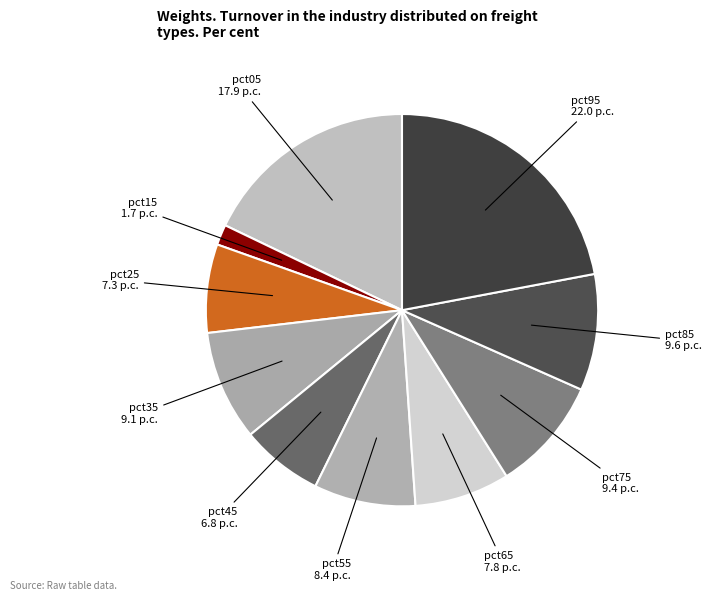

To the nearest percent, what is the difference between the largest and smallest slice percentages?

20%